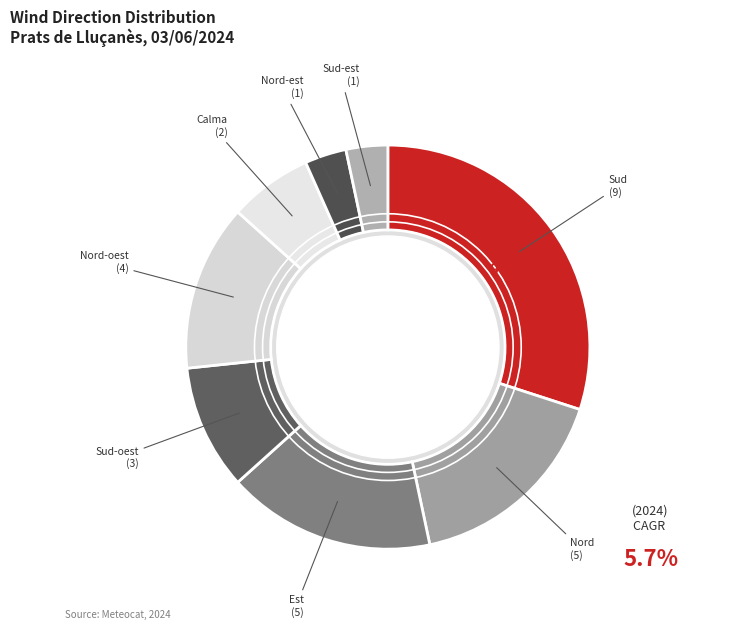

Which category has the biggest portion of the pie?

Sud